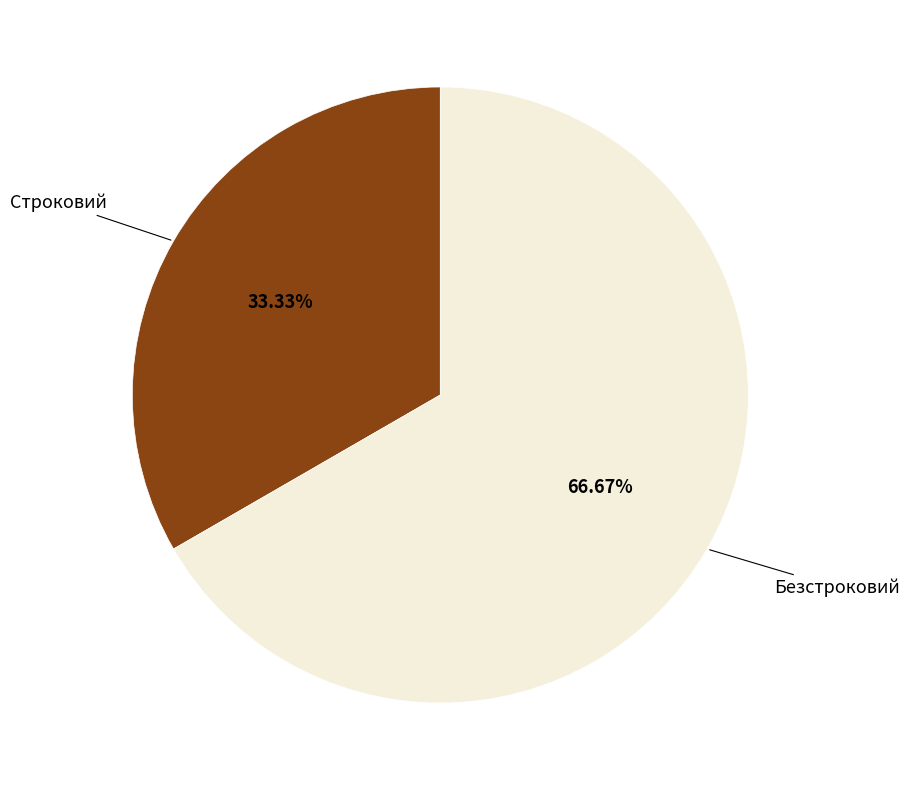

Which category has the smallest portion of the pie?

Строковий